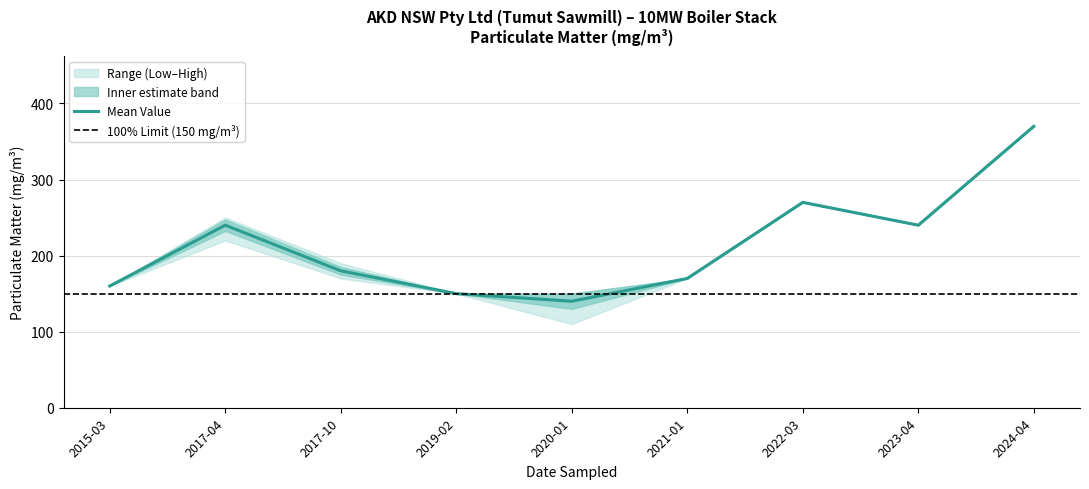

What value does the Highest Value series have at 2023-04?

240